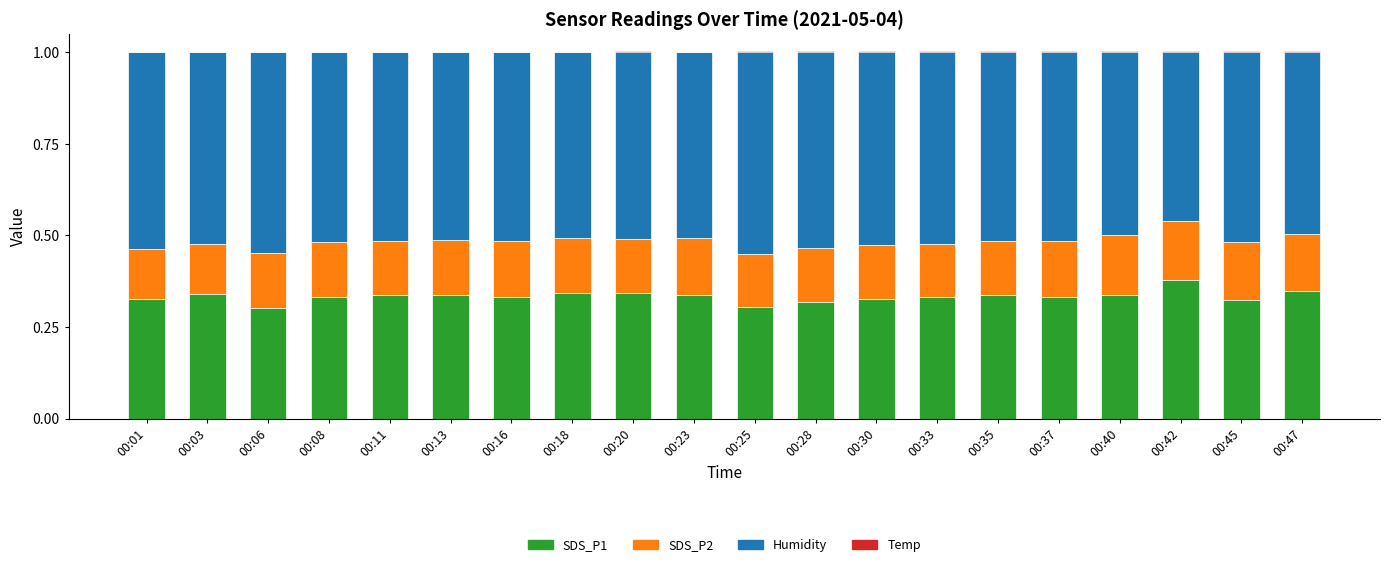

Is the value of Temp at 00:16 greater than the value of SDS_P1 at 00:13?

No